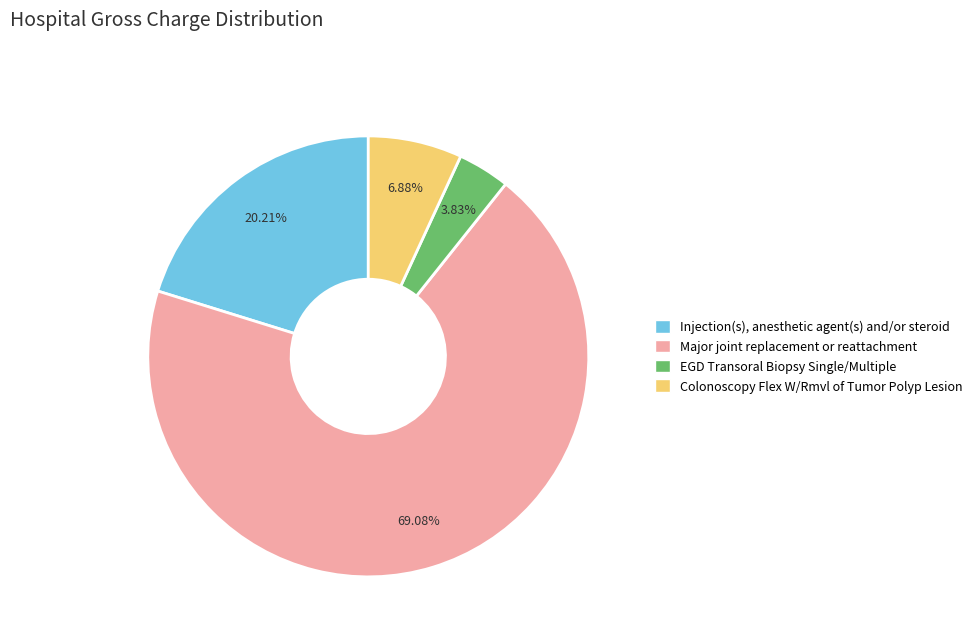

To the nearest percent, what is the difference between the largest and smallest slice percentages?

65%